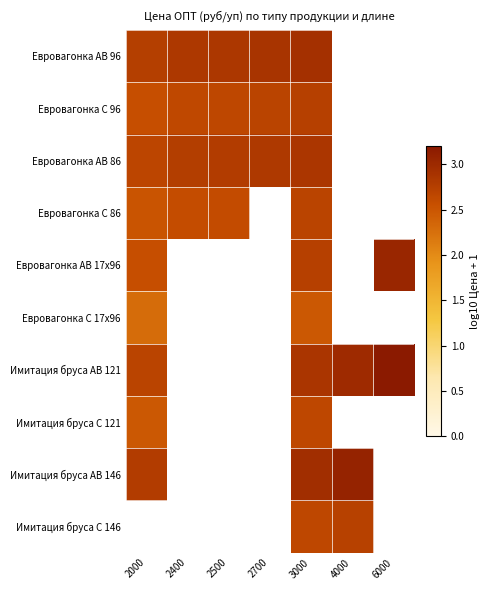

How many positive values does the Евровагонка С 96 series have?

5